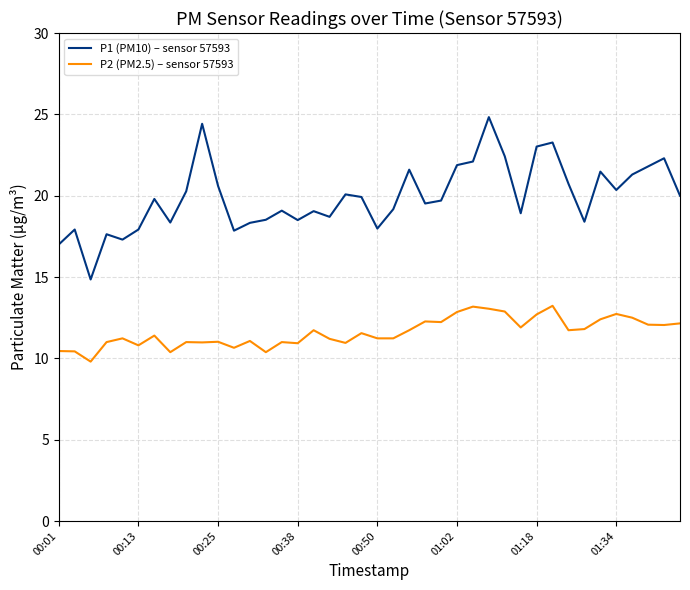

What is the sum of all P2 (PM2.5) – sensor 57593 values?

463.9